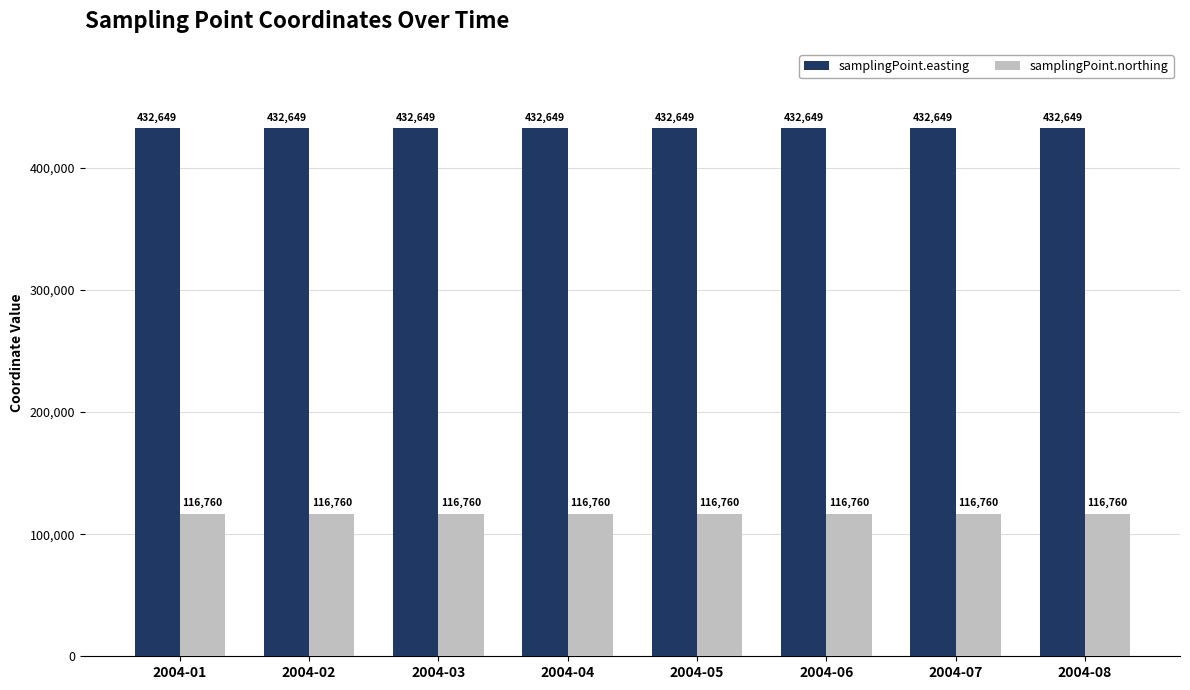

The samplingPoint.easting series shows 432649 at 2004-07. True or false?

True